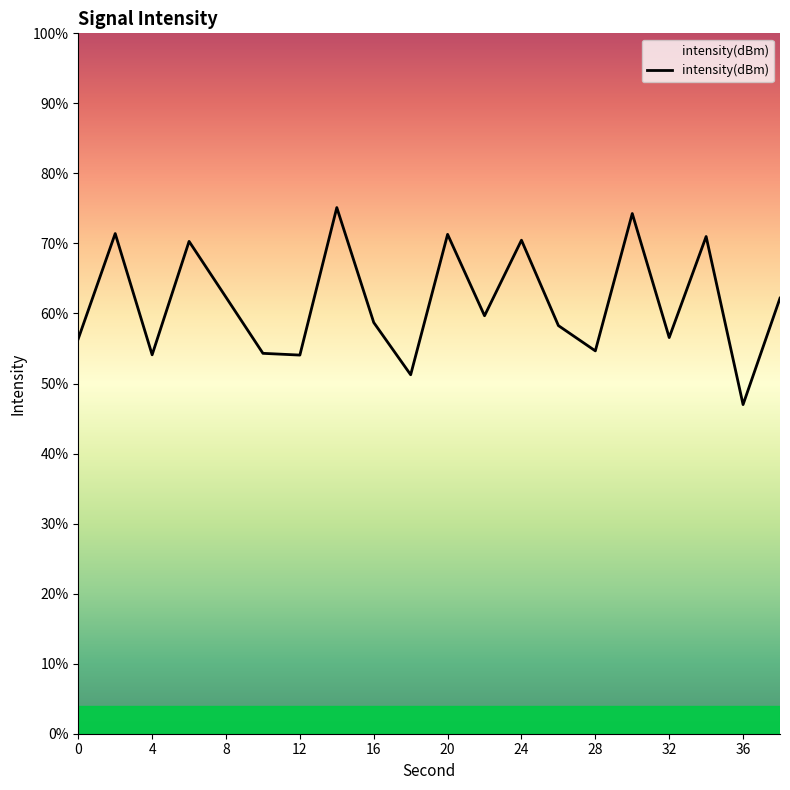

What is the sum of all values?

1233.3